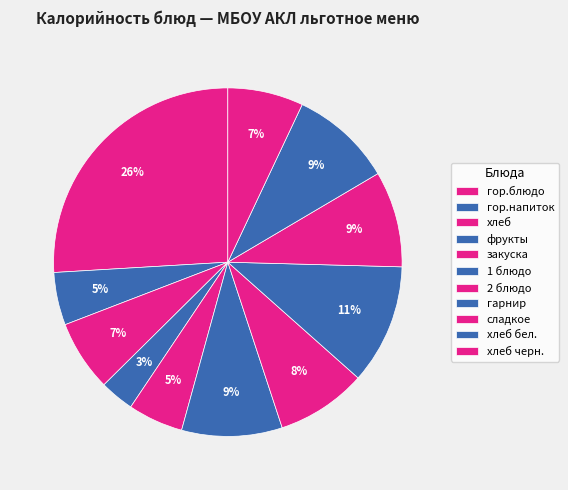

Count the number of slices in the pie.

11